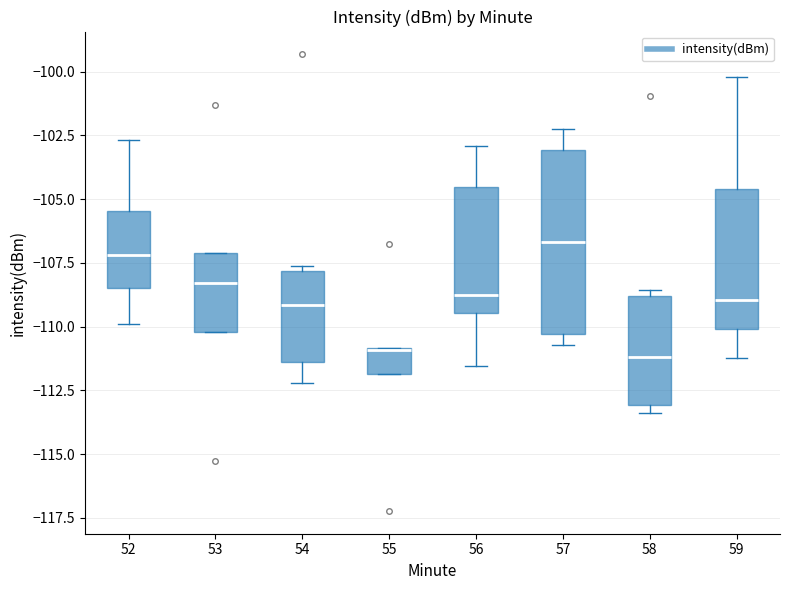

Reading left to right, transcribe this box plot: for each box, give where its median line is, the range the box spans, and where its two whiskers end, as read against the y-axis. The values are not printed on the chart, so give them approximately, as read against the axis.

52: median -107.0, box -108.5 to -105.5, whiskers -110.0 to -102.5
53: median -108.5, box -110.0 to -107.0, whiskers -110.0 to -107.0
54: median -109.0, box -111.5 to -108.0, whiskers -112.0 to -107.5
55: median -111.0, box -112.0 to -111.0, whiskers -112.0 to -111.0
56: median -109.0, box -109.5 to -104.5, whiskers -111.5 to -103.0
57: median -106.5, box -110.5 to -103.0, whiskers -110.5 (just below the box's lower edge) to -102.0
58: median -111.0, box -113.0 to -109.0, whiskers -113.5 to -108.5
59: median -109.0, box -110.0 to -104.5, whiskers -111.0 to -100.0